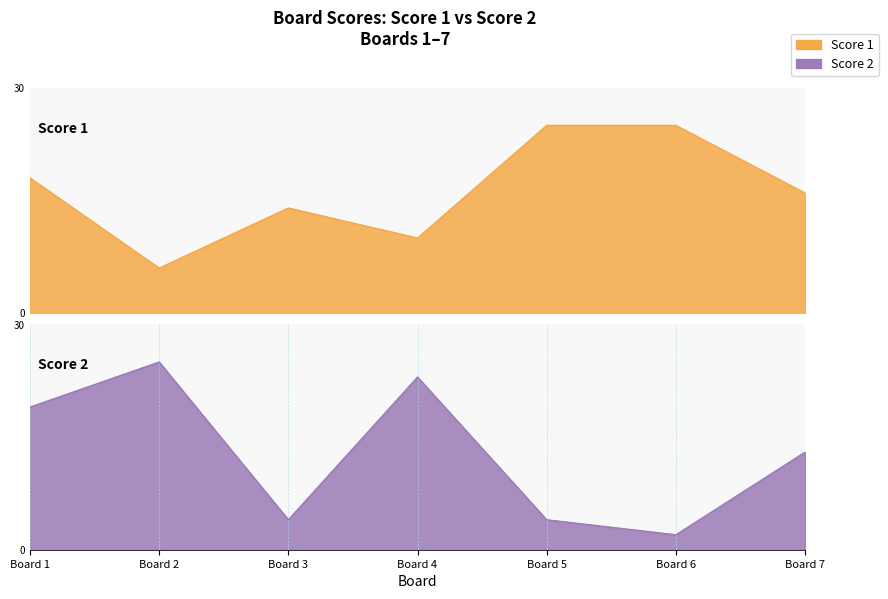

Rank the categories by Score 1 value from highest to lowest.

Board 5, Board 6, Board 1, Board 7, Board 3, Board 4, Board 2